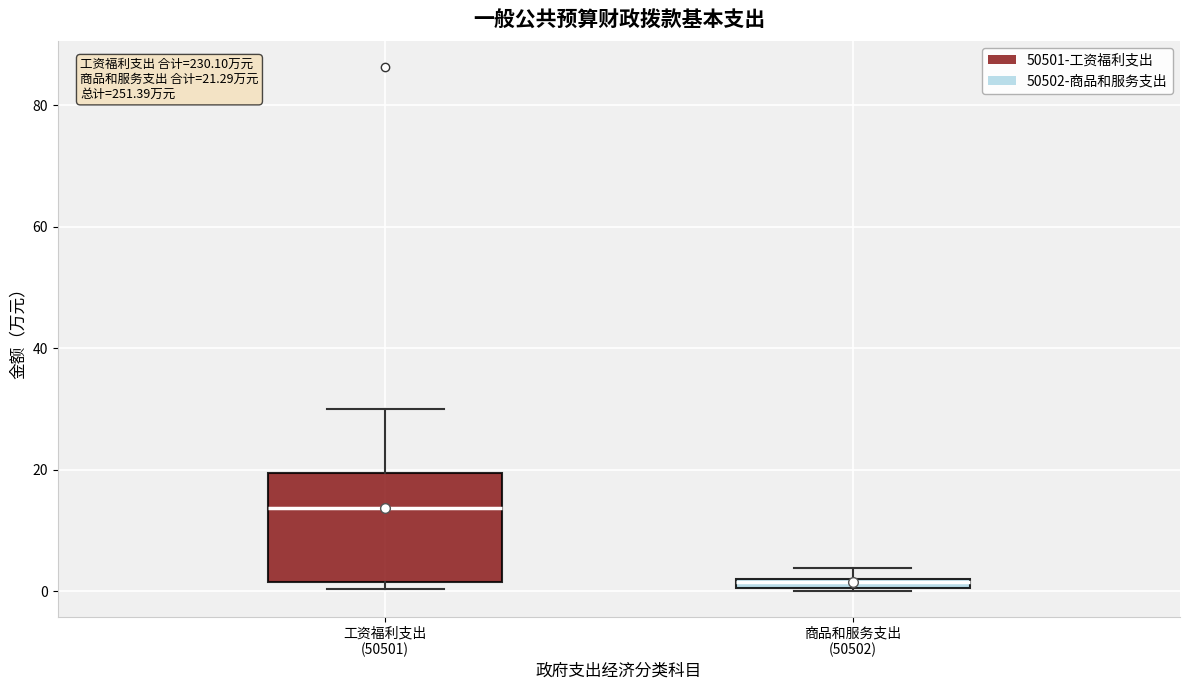

Which box is the tallest, from its lower edge to its upper edge?

工资福利支出 (50501)